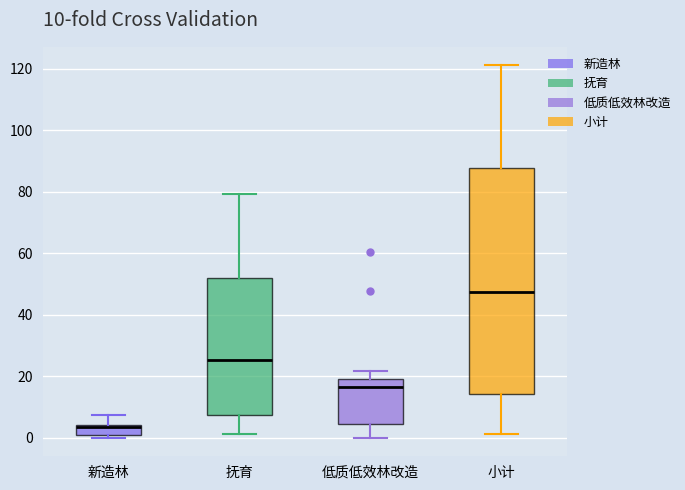

Comparing the boxes themselves (not the whiskers), which one is the tallest?

小计